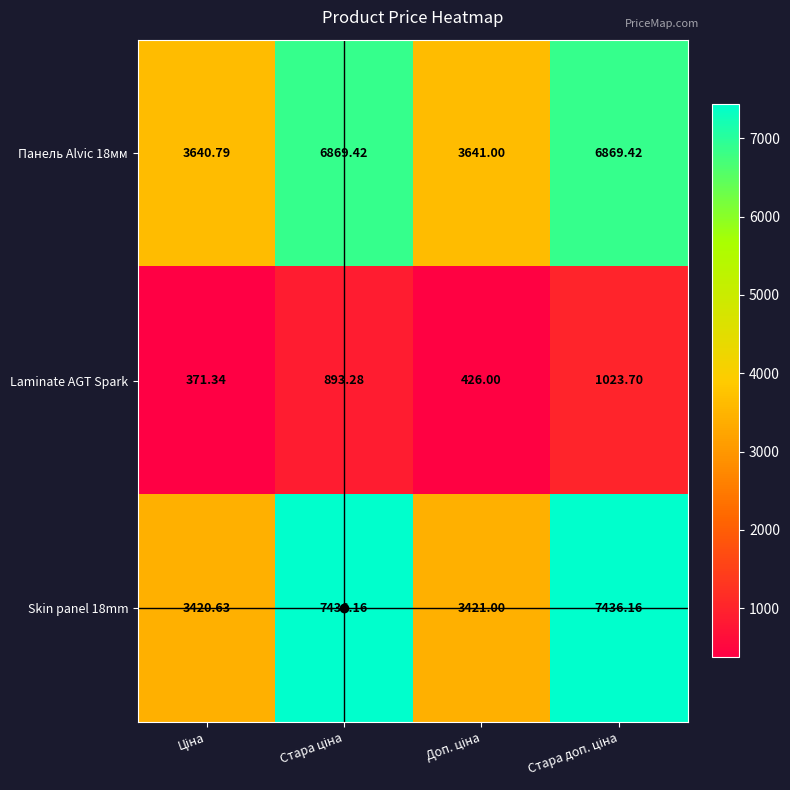

Count the number of data series in this chart.

3